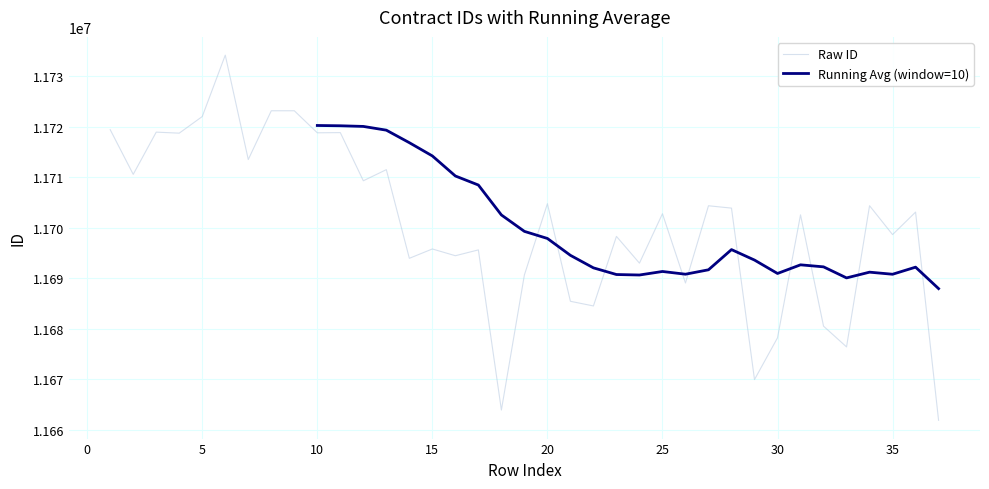

List the labels in order of value, smallest first.

37, 18, 29, 33, 30, 32, 22, 21, 26, 19, 24, 14, 16, 17, 15, 23, 35, 31, 25, 36, 28, 27, 34, 20, 12, 2, 13, 7, 4, 10, 11, 3, 1, 5, 8, 9, 6